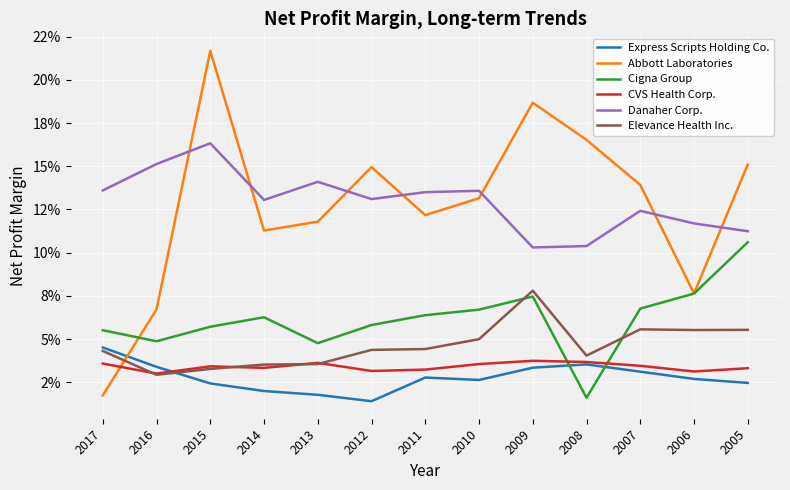

How many interior local peaks does the Abbott Laboratories series have?

3